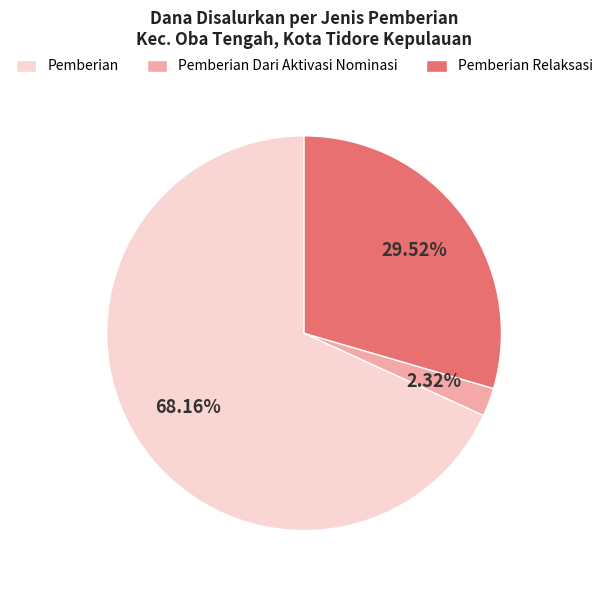

What is the majority slice?

Pemberian